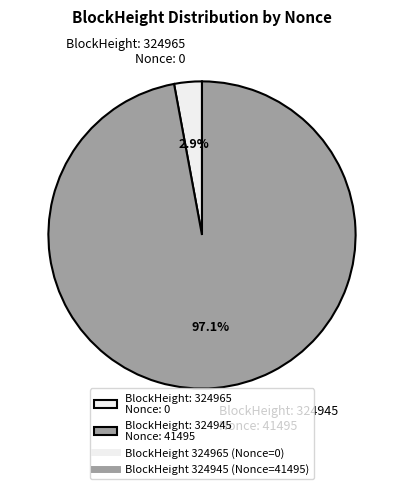

Rank the categories by value from lowest to highest.

BlockHeight: 324965 Nonce: 0, BlockHeight: 324945 Nonce: 41495